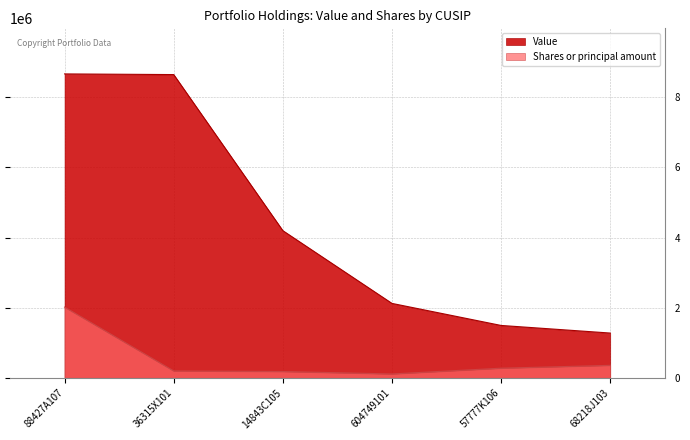

What is the difference between the Value values at 57777K106 and 88427A107?

7173647